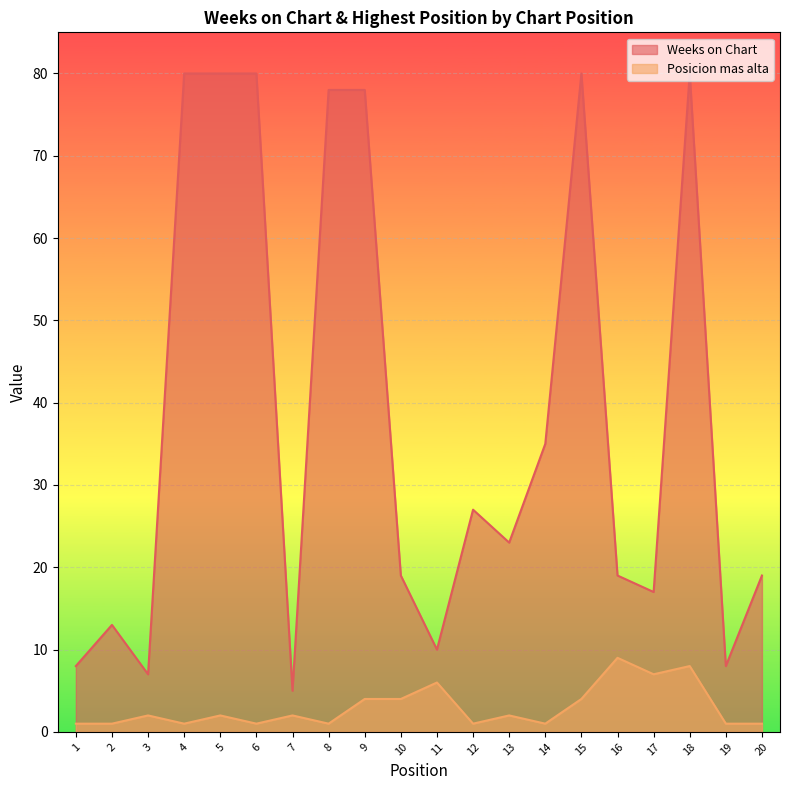

Which category has the highest value across all series?

4